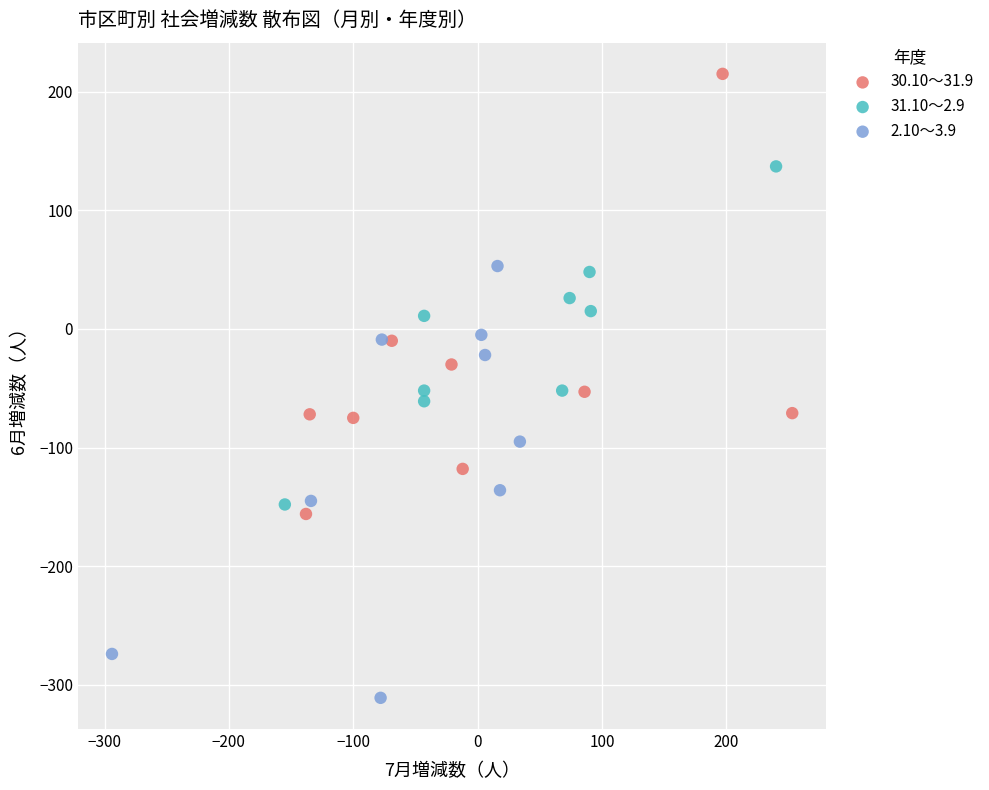

Which series reaches the minimum Y coordinate?

2.10～3.9